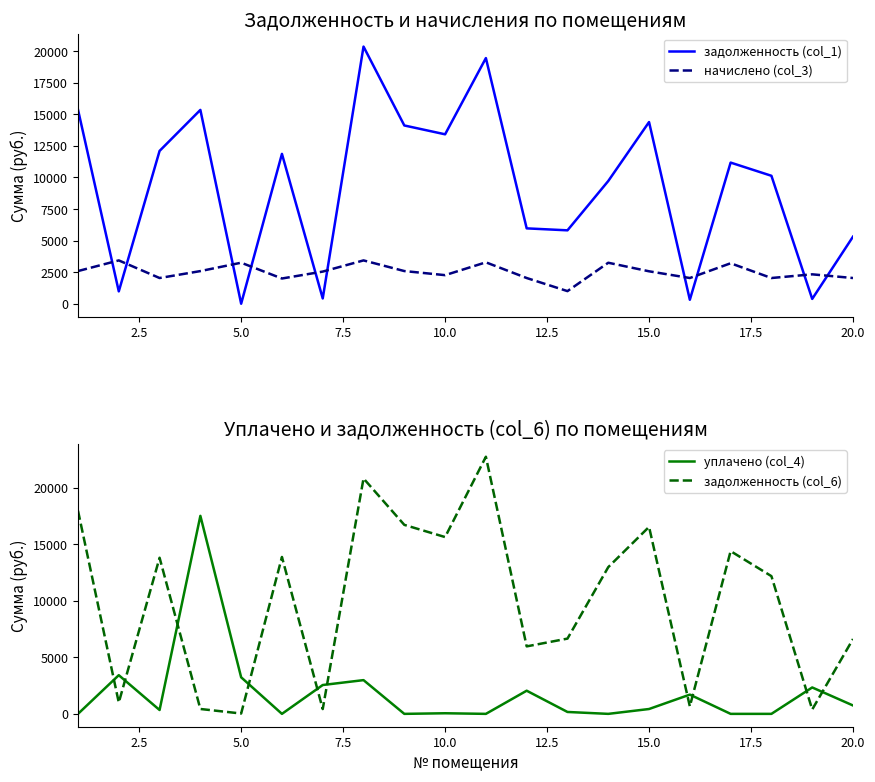

After their last crossing, which series has the higher values: начислено (col_3) or задолженность (col_1)?

задолженность (col_1)